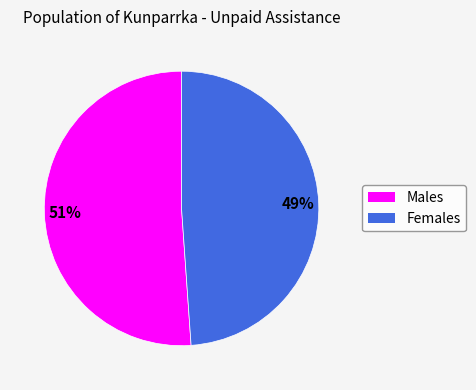

Which slice is the smallest?

Females